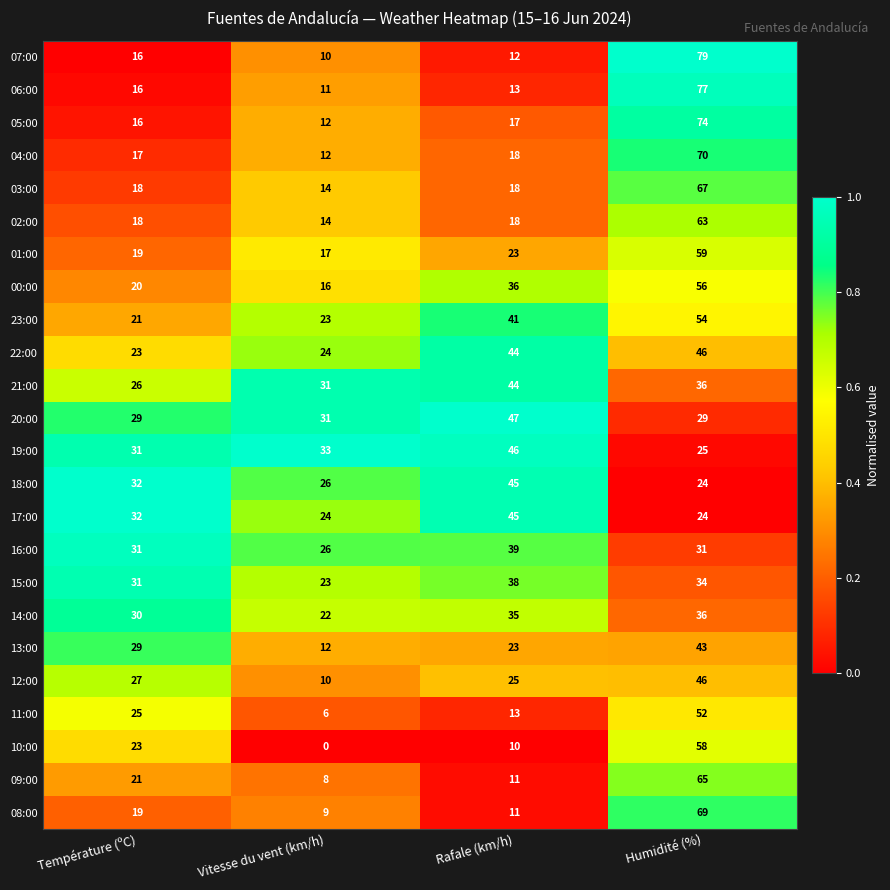

What is the maximum value for 05:00?

74